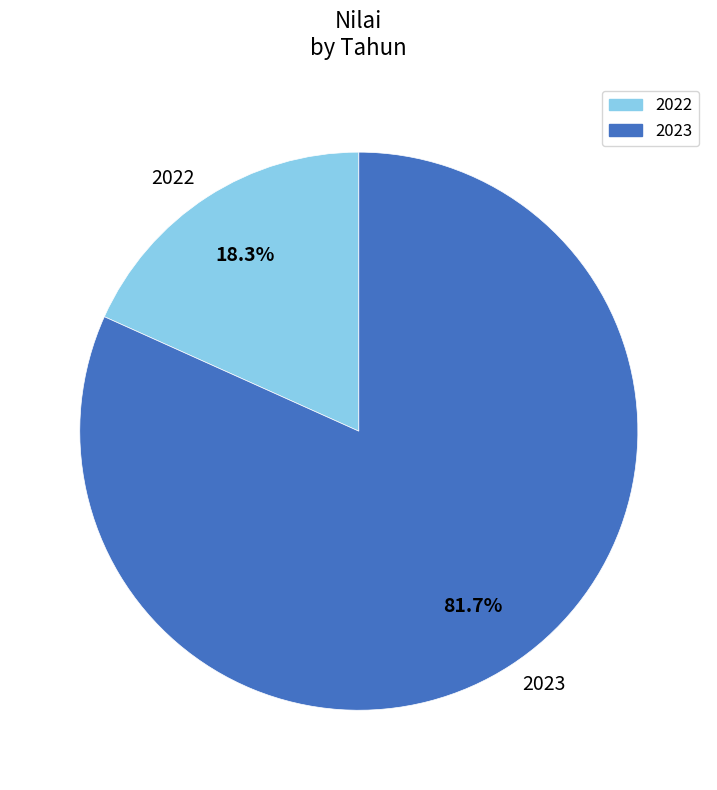

To the nearest percent, what percentage of the pie is 2023?

82%